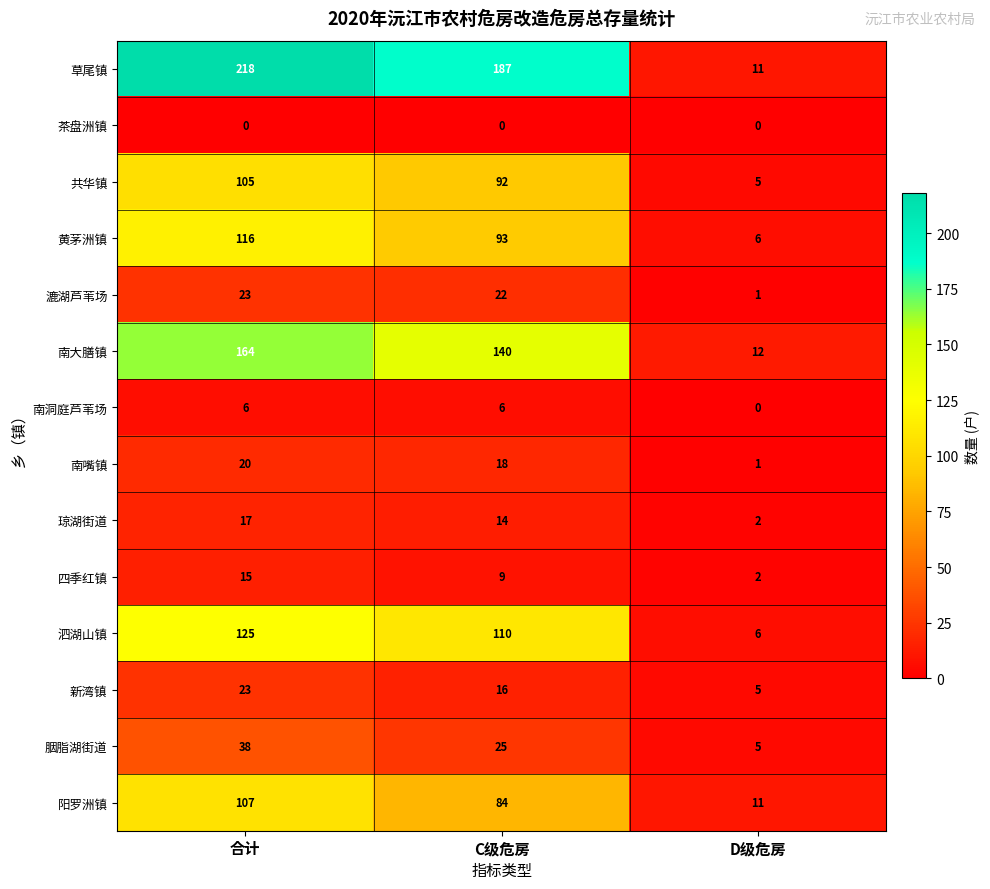

Which category has the highest value in the 南嘴镇 series?

合计